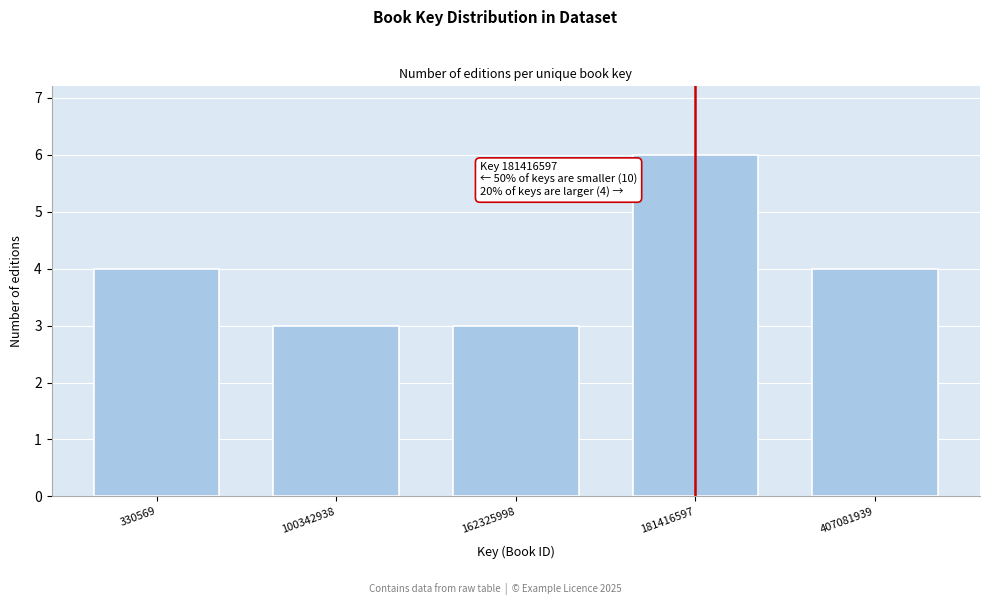

Reading right to left, list all the values displayed in this chart.

4	6	3	3	4